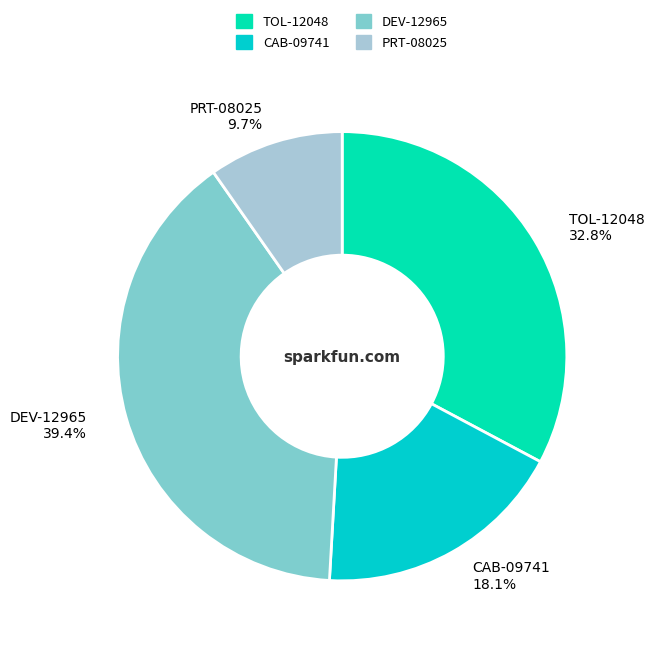

To the nearest percent, what percentage of the pie is CAB-09741?

18%